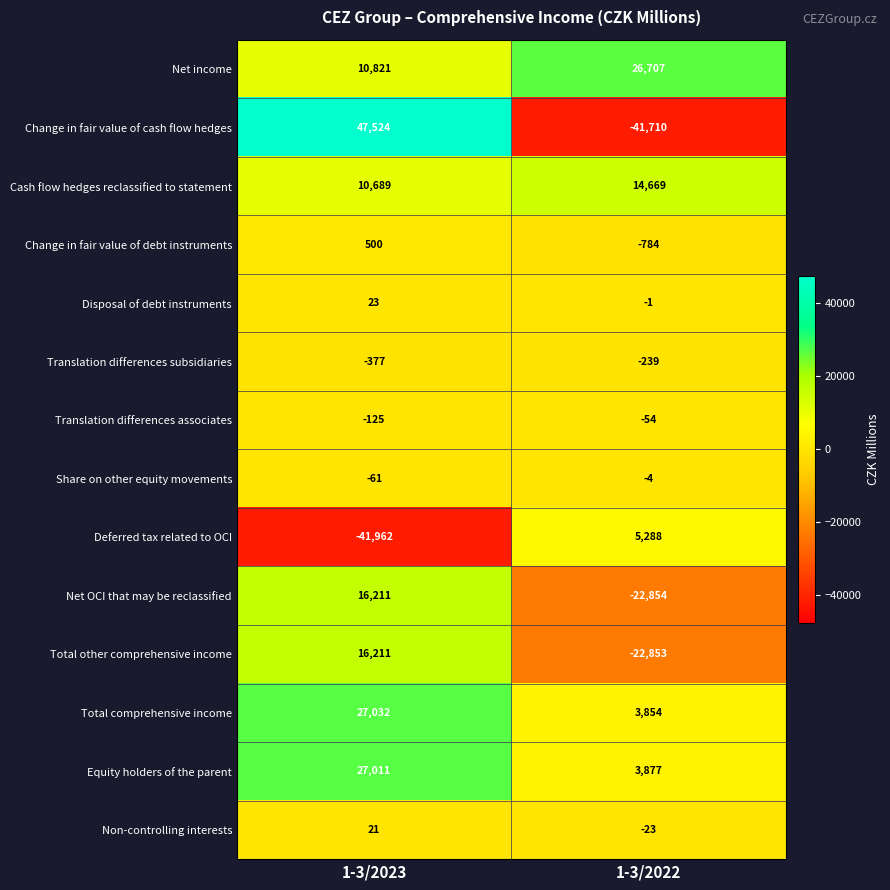

The Change in fair value of cash flow hedges series shows -41710 at 1-3/2022. True or false?

True